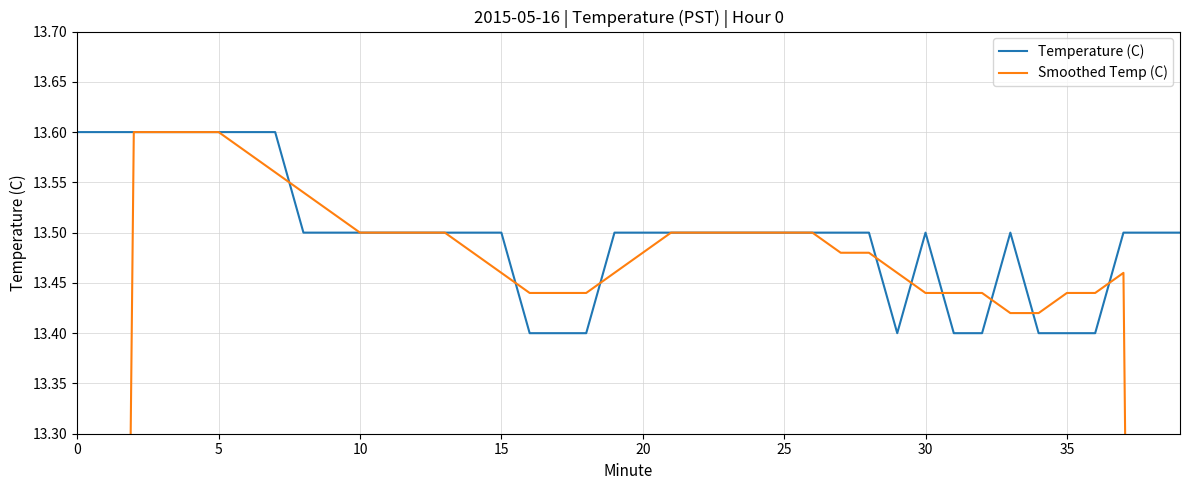

Which has a higher value, 22 or 19?

22